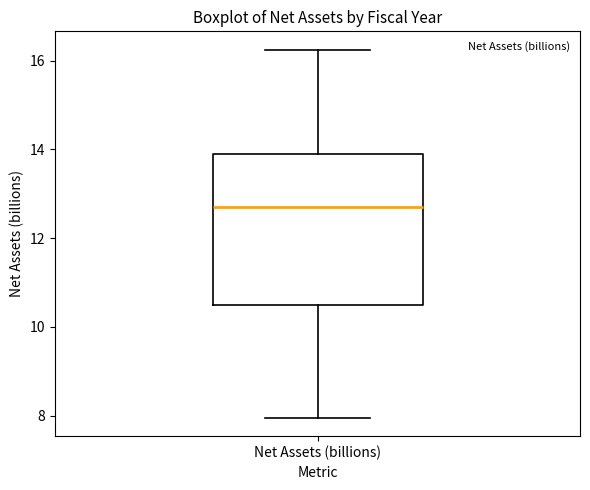

Read this box plot against the y-axis: the position of the median line, the range covered by the box, and the ends of both whiskers. The values are not printed on the chart, so give them approximately, as read against the axis.

median 12.6, box 10.4 to 13.8, whiskers 8.0 to 16.2